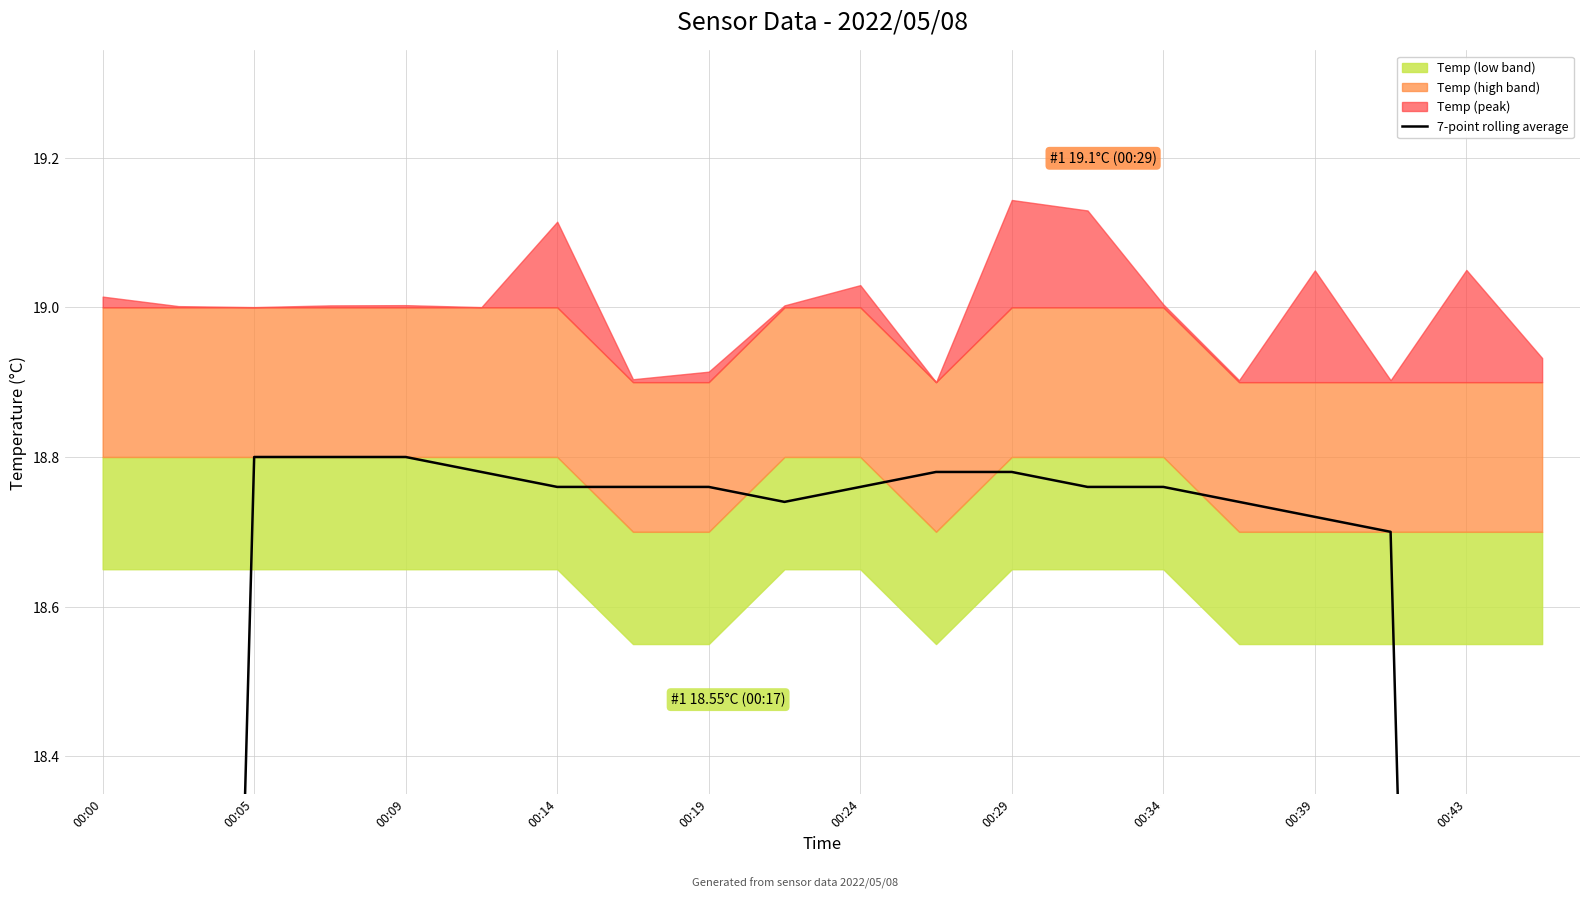

True or false: the data has more than 2 interior local peaks.

False